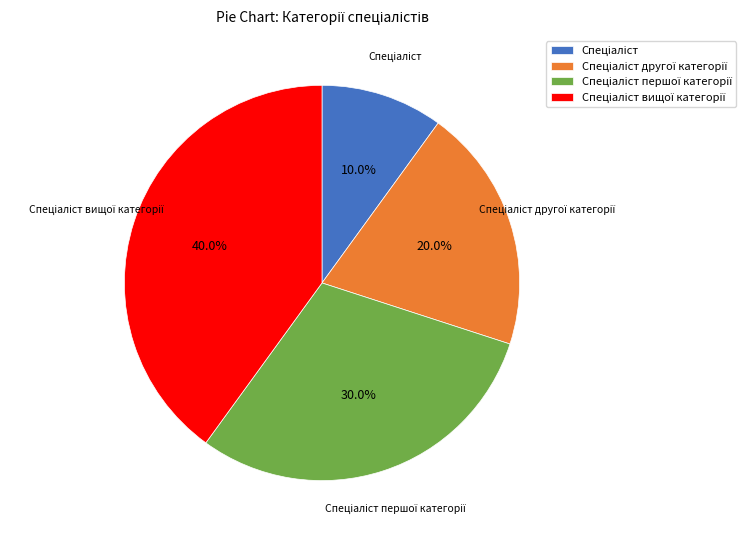

Is there any slice that represents more than half of the pie?

No